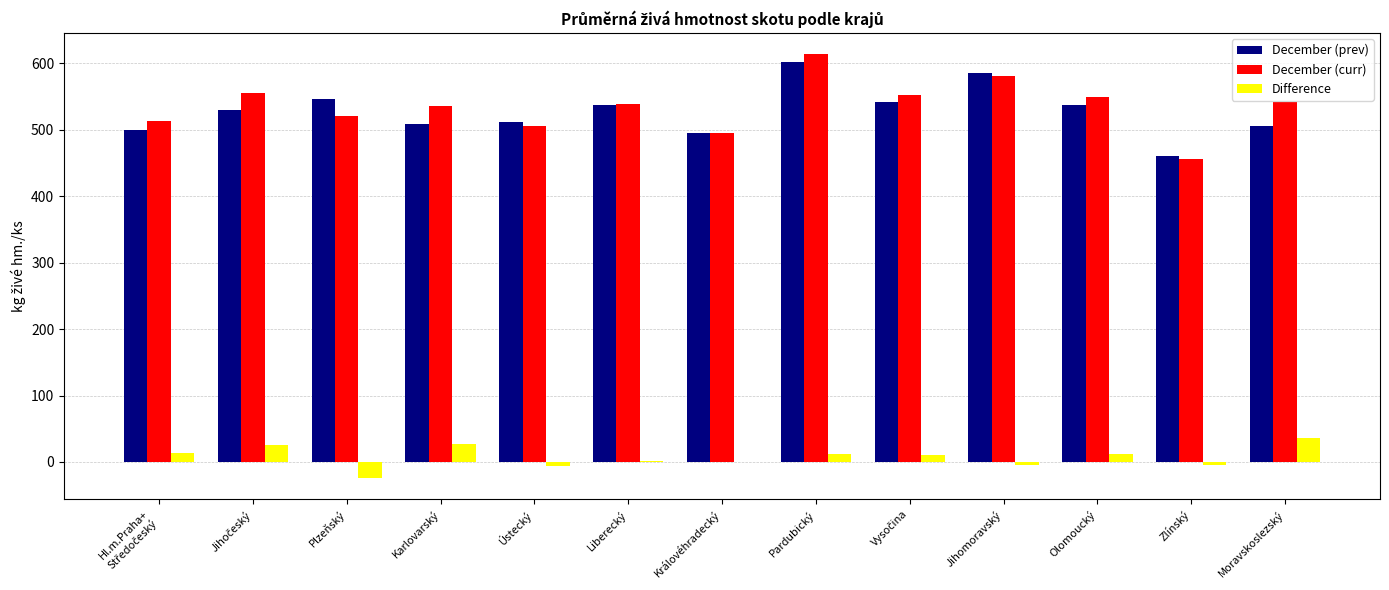

Read the Difference value at Pardubický.

11.7